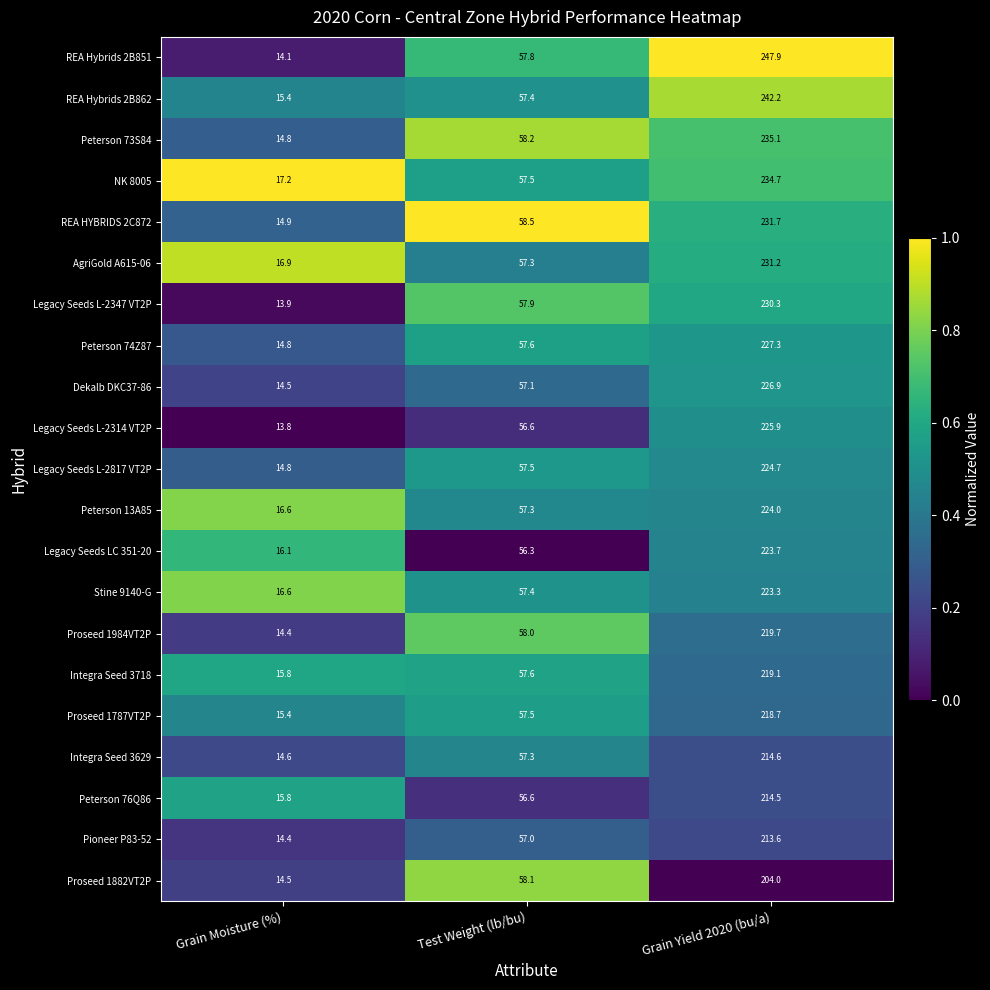

Is the value of Peterson 74Z87 at Grain Yield 2020 (bu/a) greater than the value of Peterson 13A85 at Grain Yield 2020 (bu/a)?

Yes